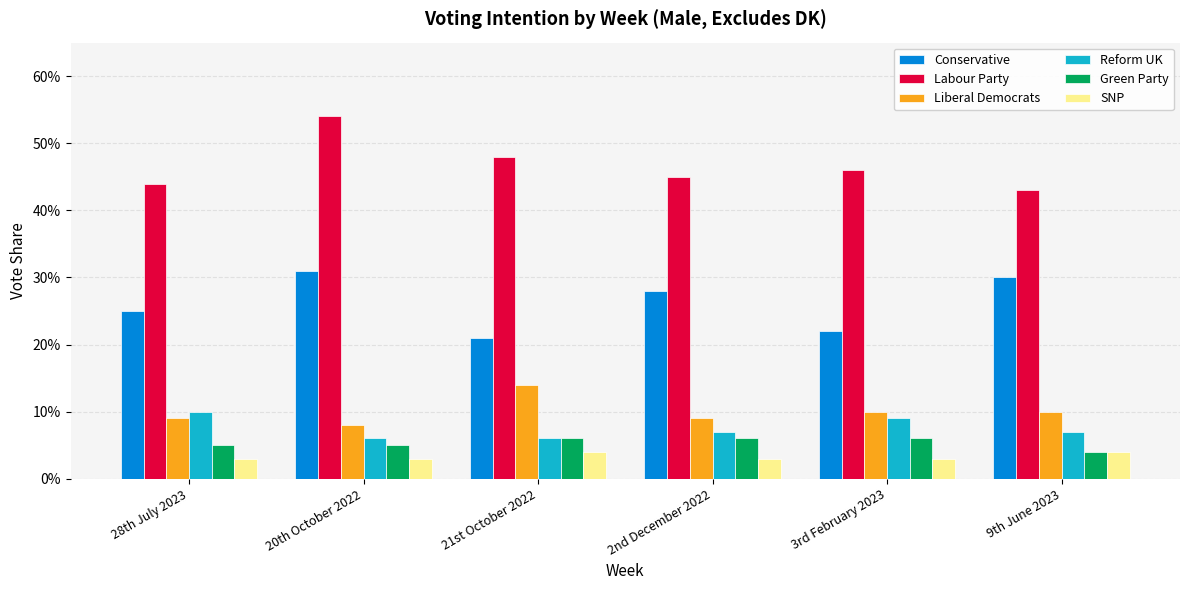

What is the label of the 3rd bar from the left?

21st October 2022